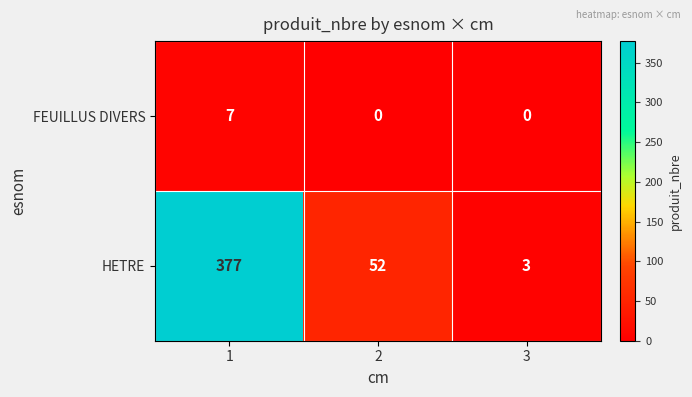

Which series has the largest total across all categories?

HETRE